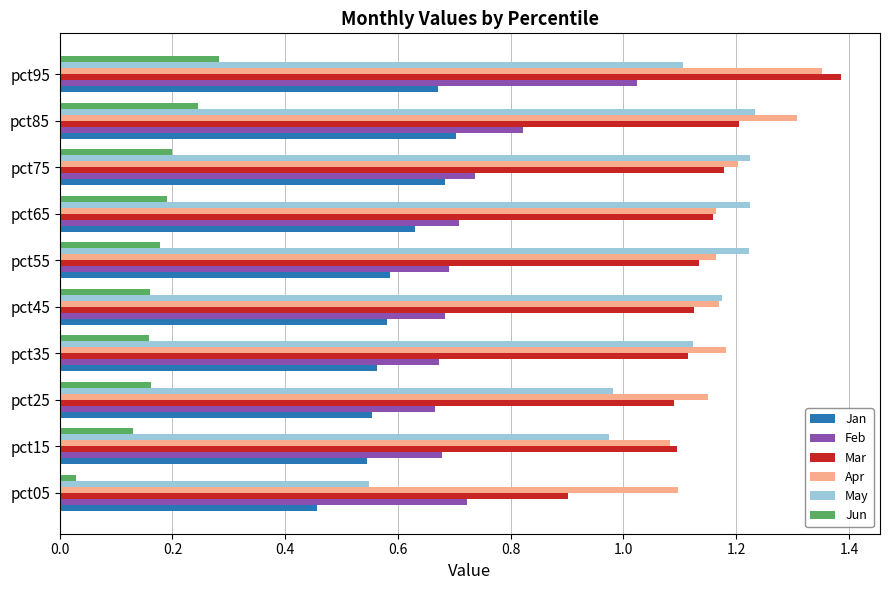

What is the sum of all Jan values?

6.0